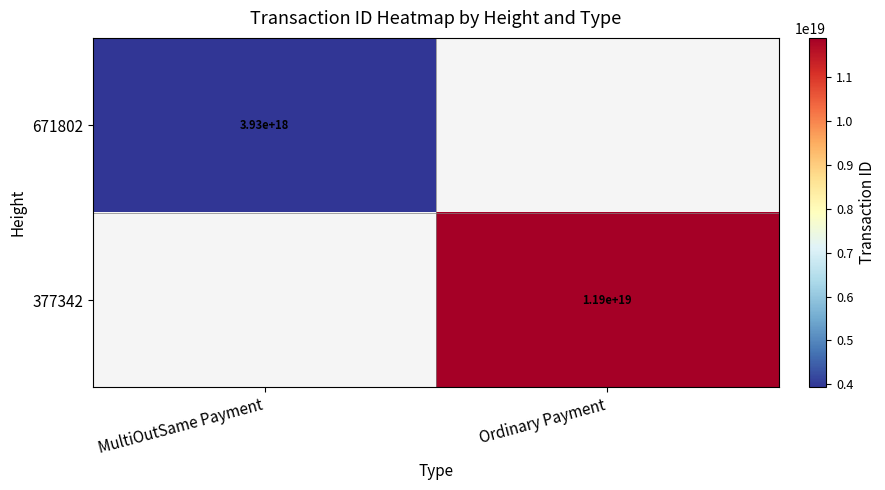

At MultiOutSame Payment, list the series in order from largest to smallest.

671802, 377342